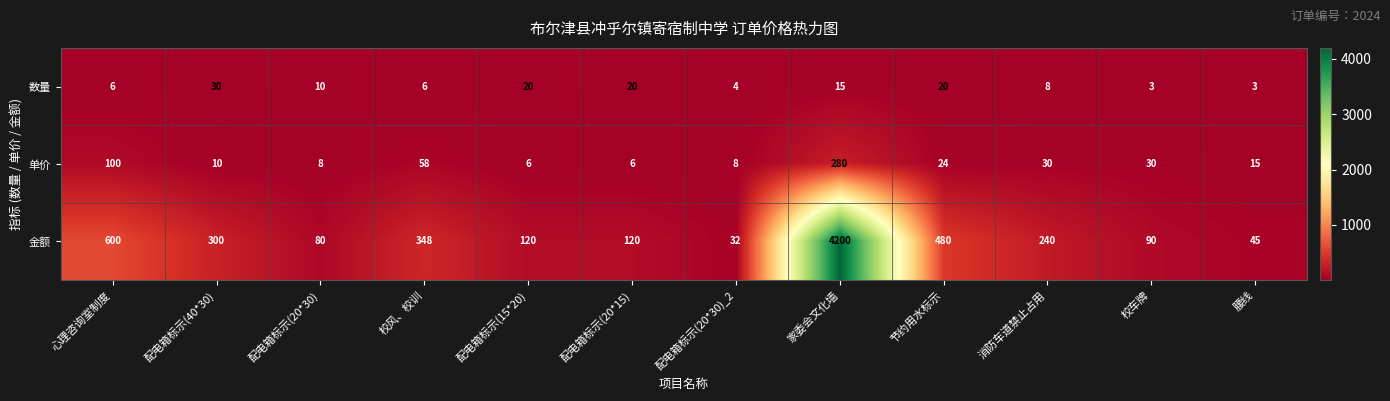

At which category does the chart reach its peak across all series?

家委会文化墙